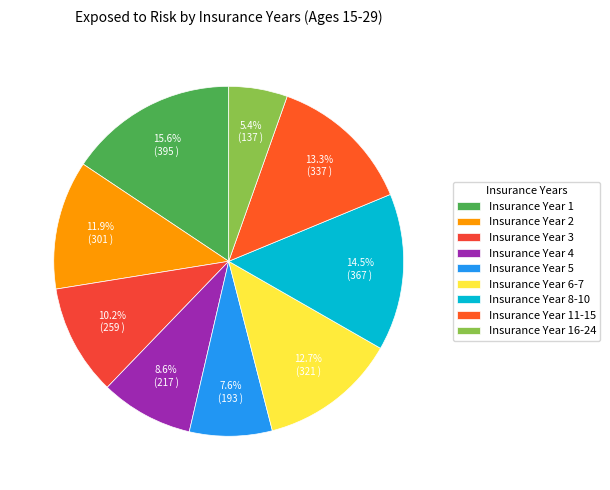

How many segments does this pie chart have?

9